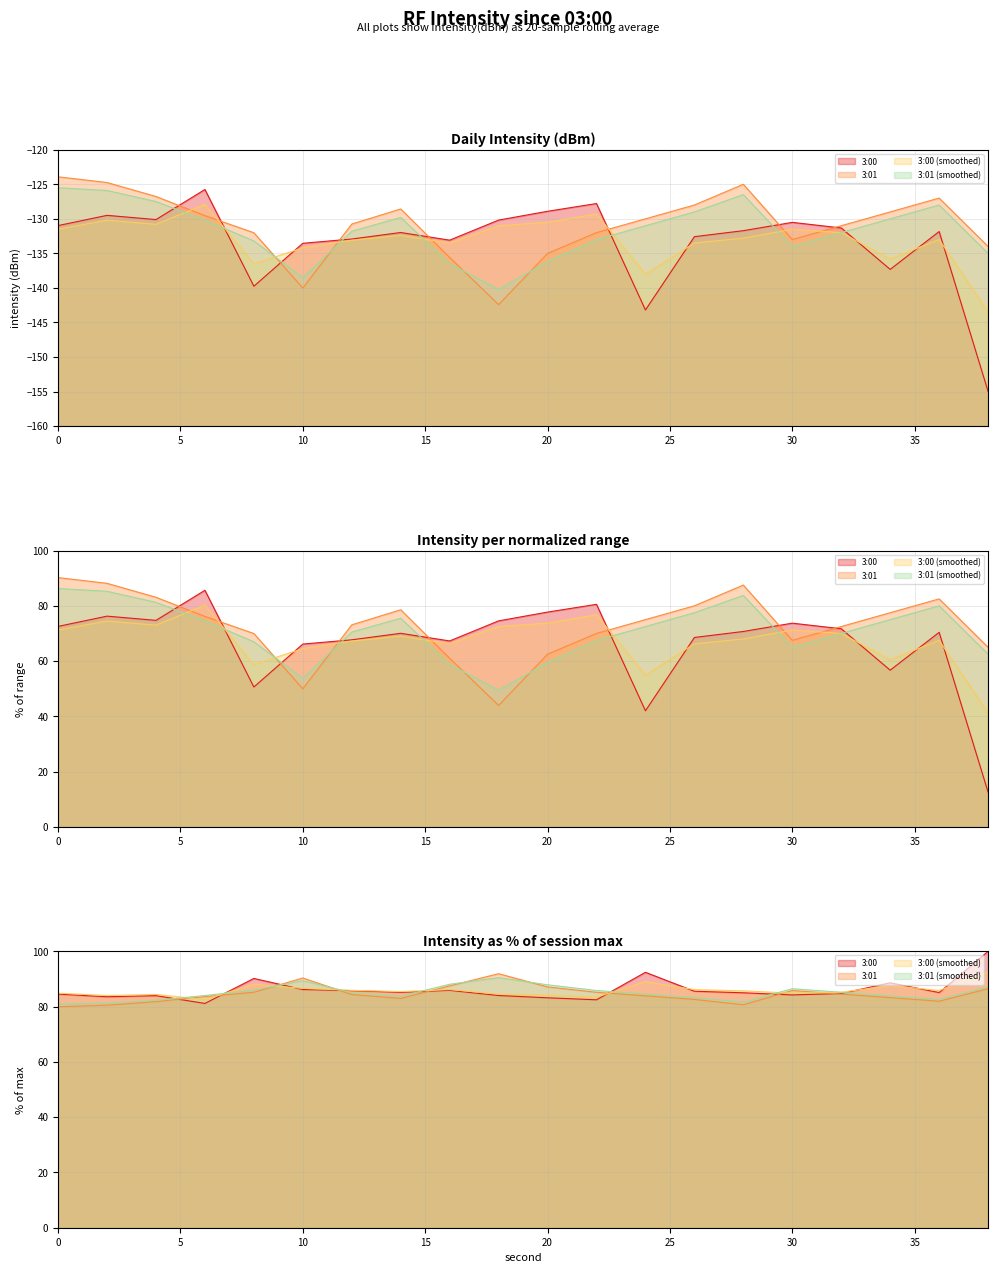

The value of 3:01 (smoothed) at 34 is -223.1. True or false?

False